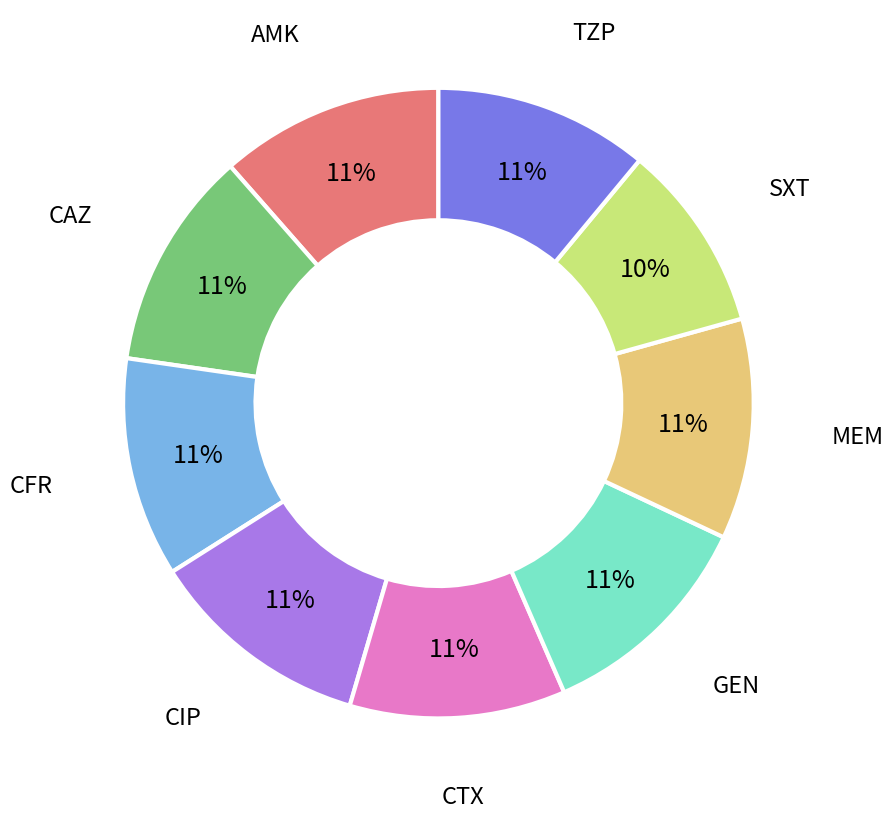

Is there a majority slice in this chart?

No